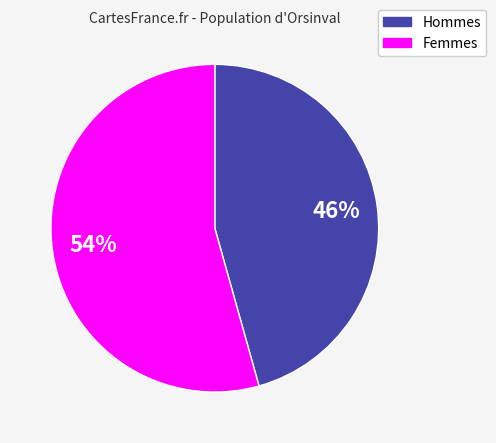

Is there a majority slice in this chart?

Yes